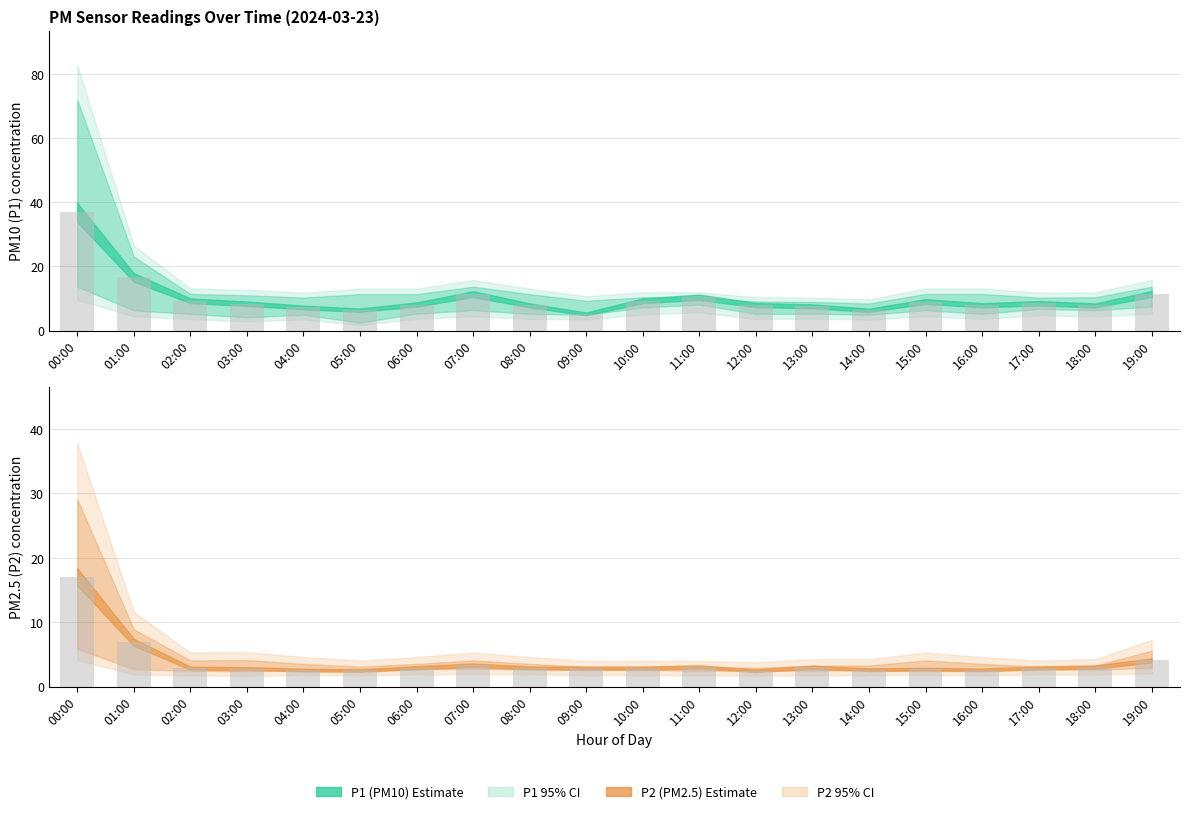

At how many categories does at least one series exceed 27?

1